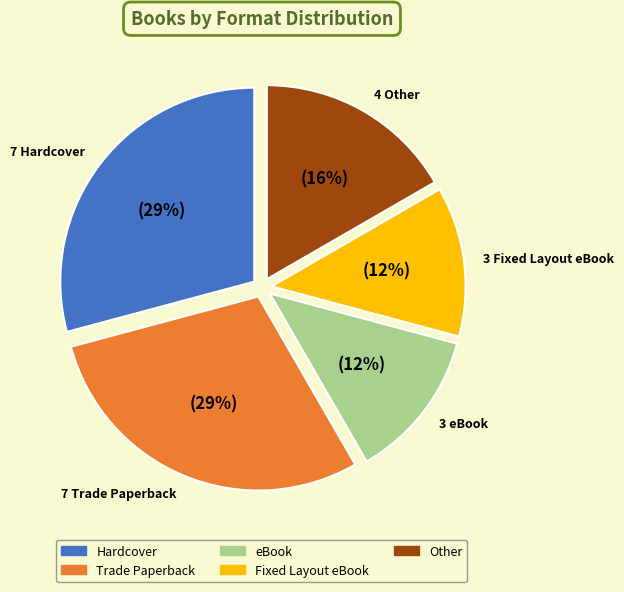

Which category has the smallest portion of the pie?

eBook